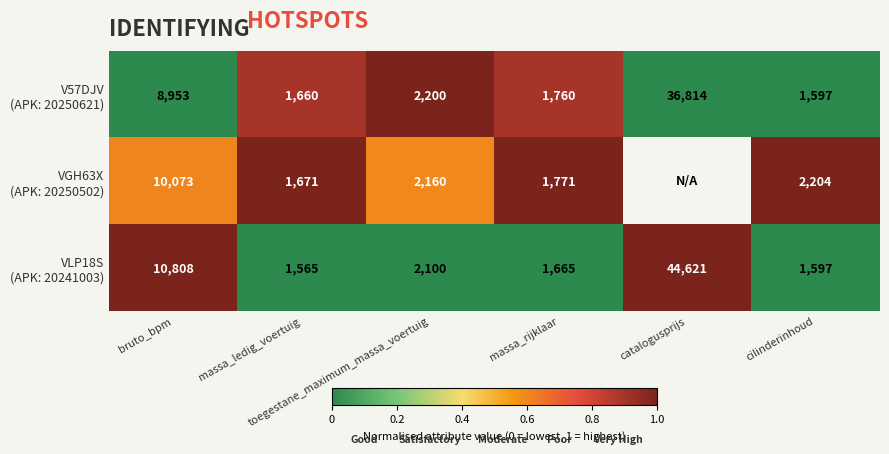

How many values in V57DJV (APK: 20250621) are above zero?

3